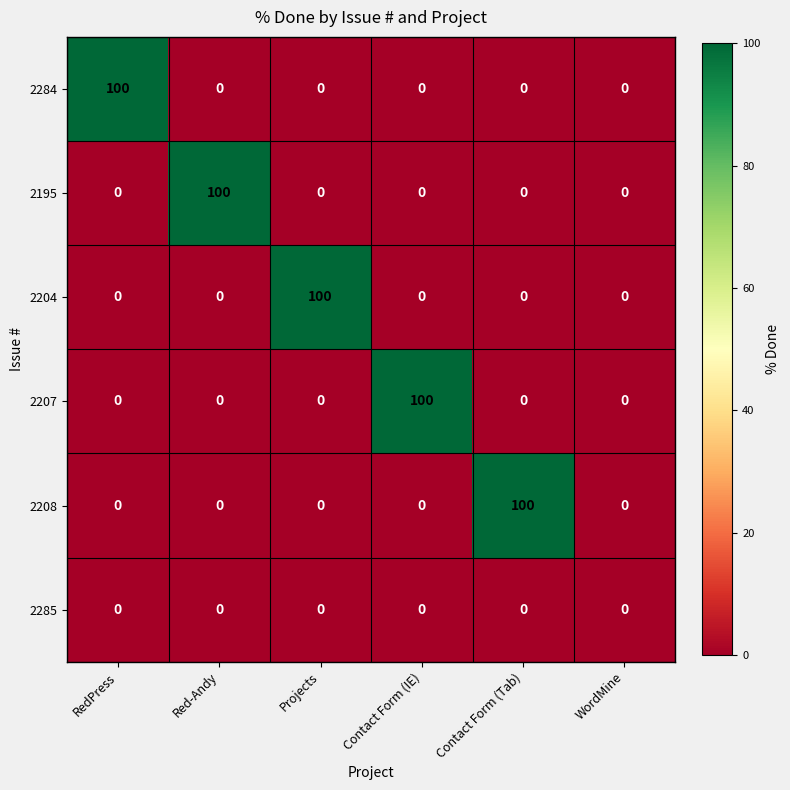

Count the number of categories in the chart.

6